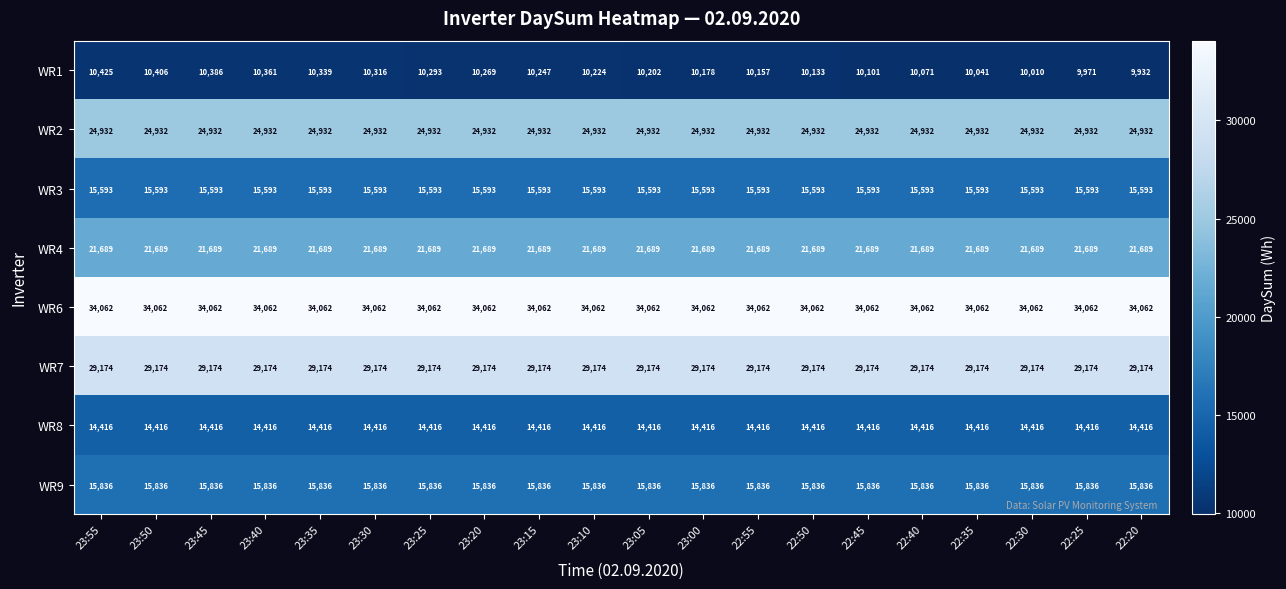

What is the difference between the WR1 values at 23:35 and 23:00?

161